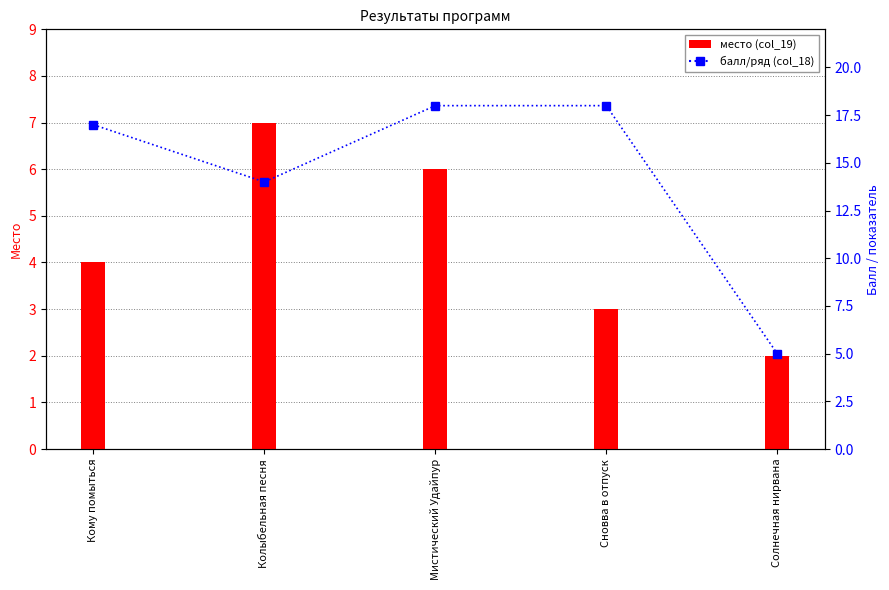

Is it true that the value at Сновва в отпуск is 18?

True